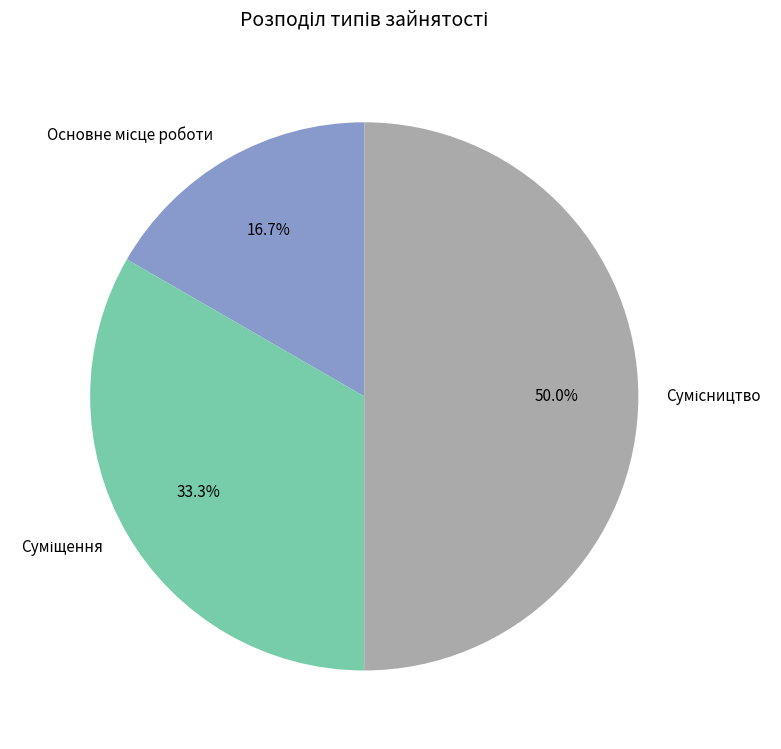

Combined, what portion of the pie is Суміщення and Сумісництво?

83.3%